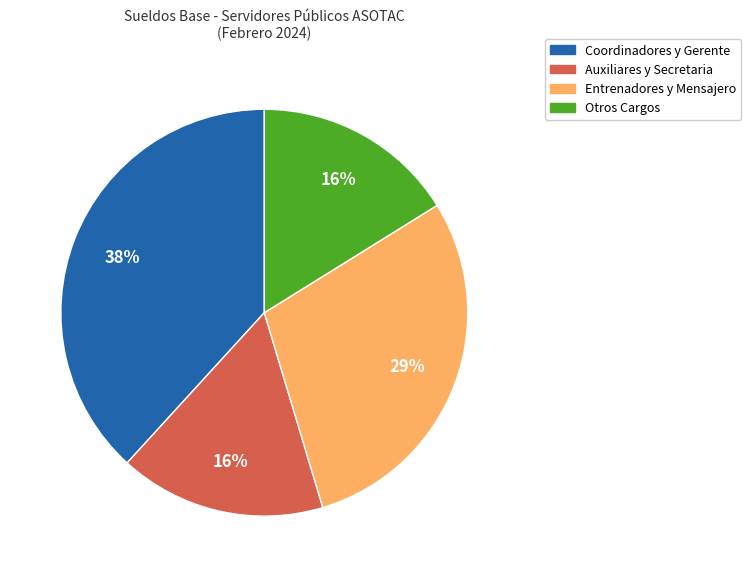

To the nearest percent, what is the difference between the largest and smallest slice percentages?

22%